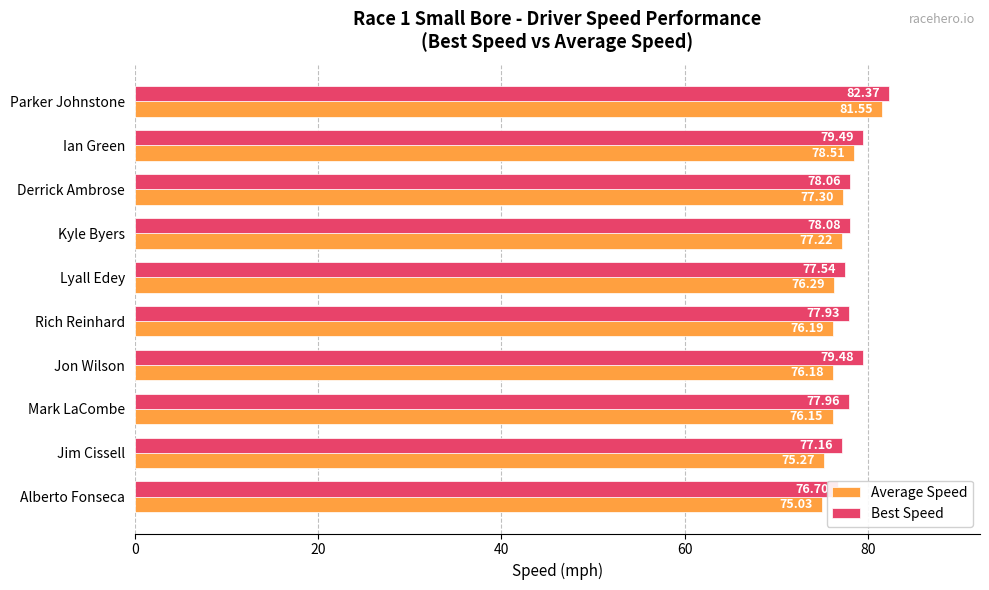

How many bars are there in each group?

2